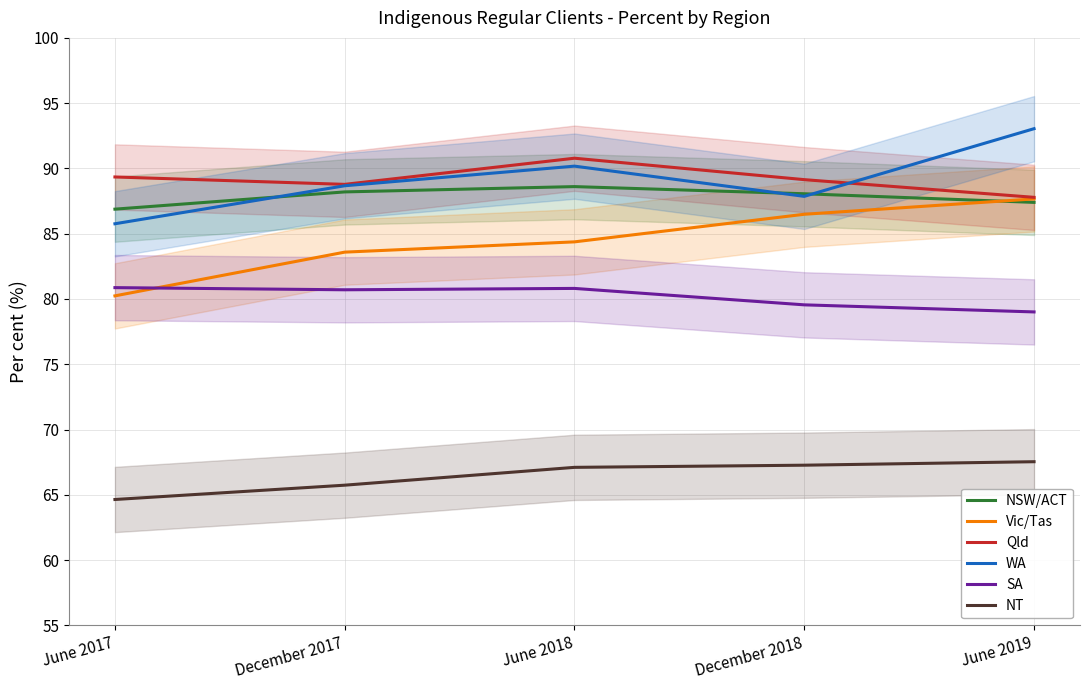

True or false: Qld and NSW/ACT intersect in this chart.

False